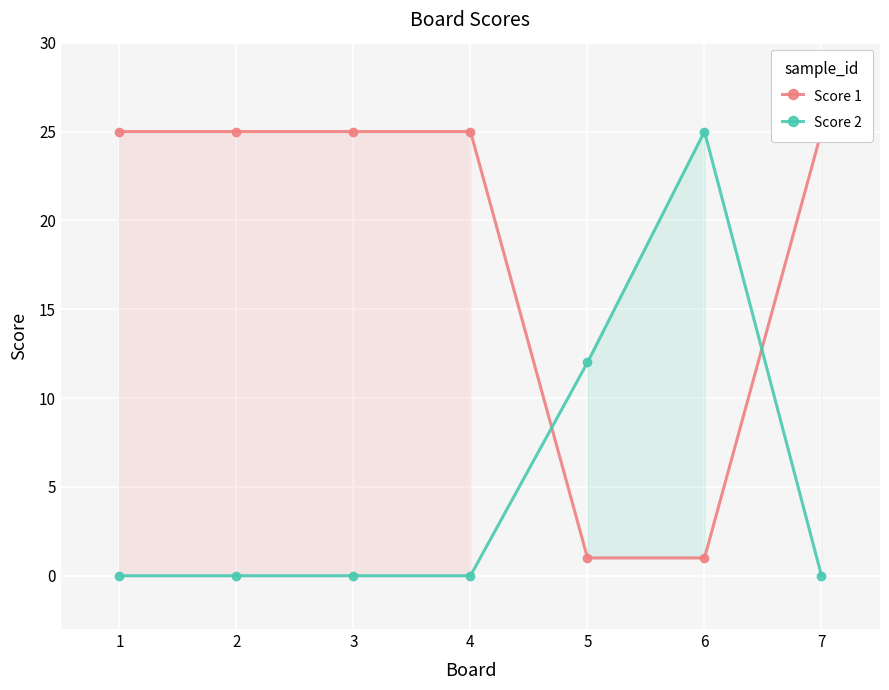

Which series changed the most between 6 and 7?

Score 2